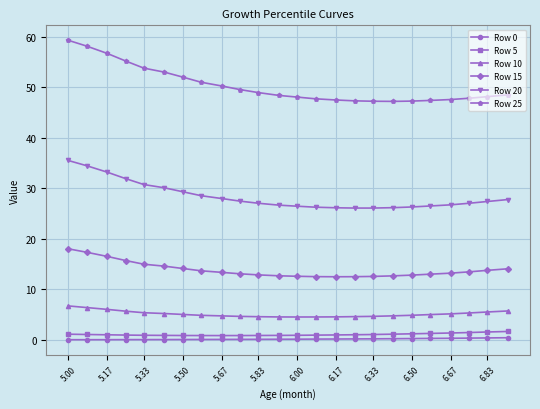

True or false: Row 0 and Row 10 intersect in this chart.

False